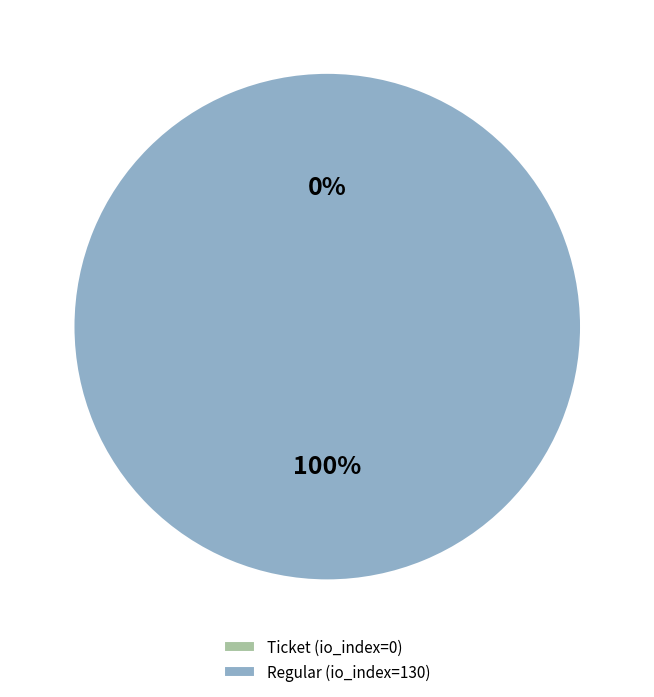

The Regular (io_index=130) slice represents 100% of the pie. True or false?

True